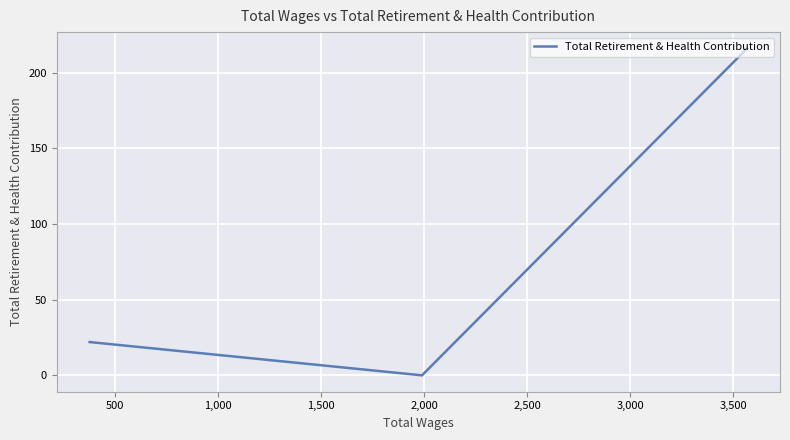

How many values are between 0 and 216?

3